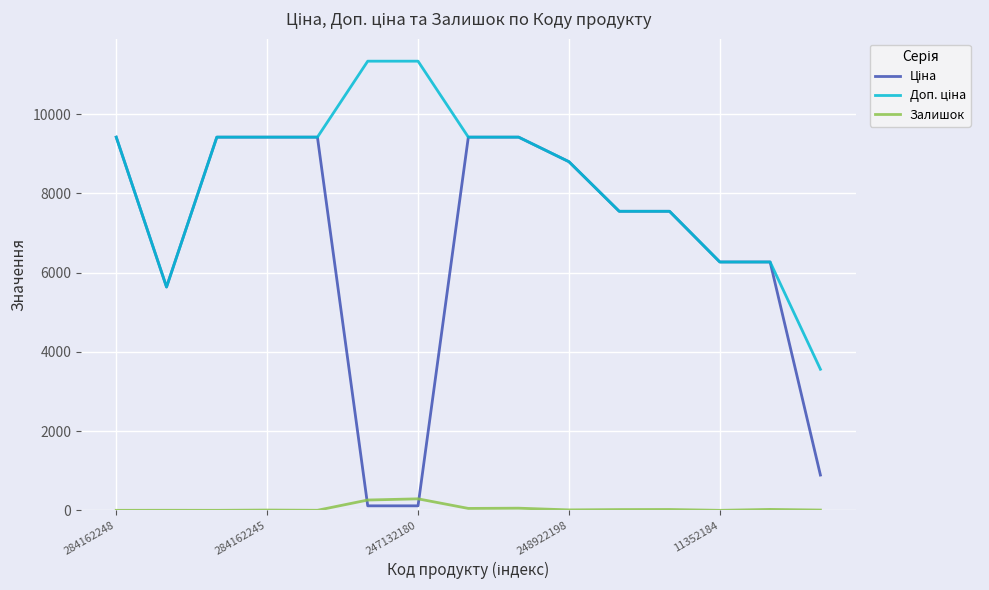

What is the greatest value displayed?

11334.0